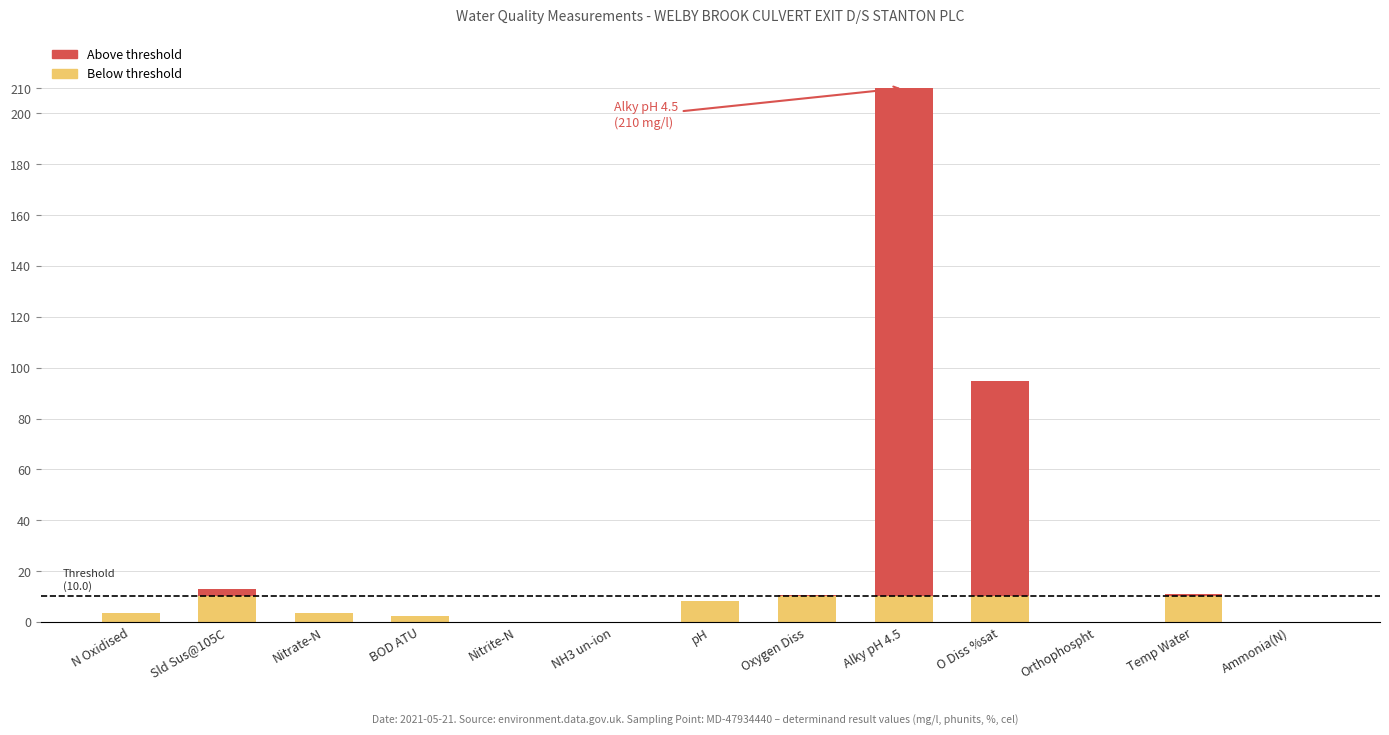

What is the total value across all series at Temp Water?

10.8